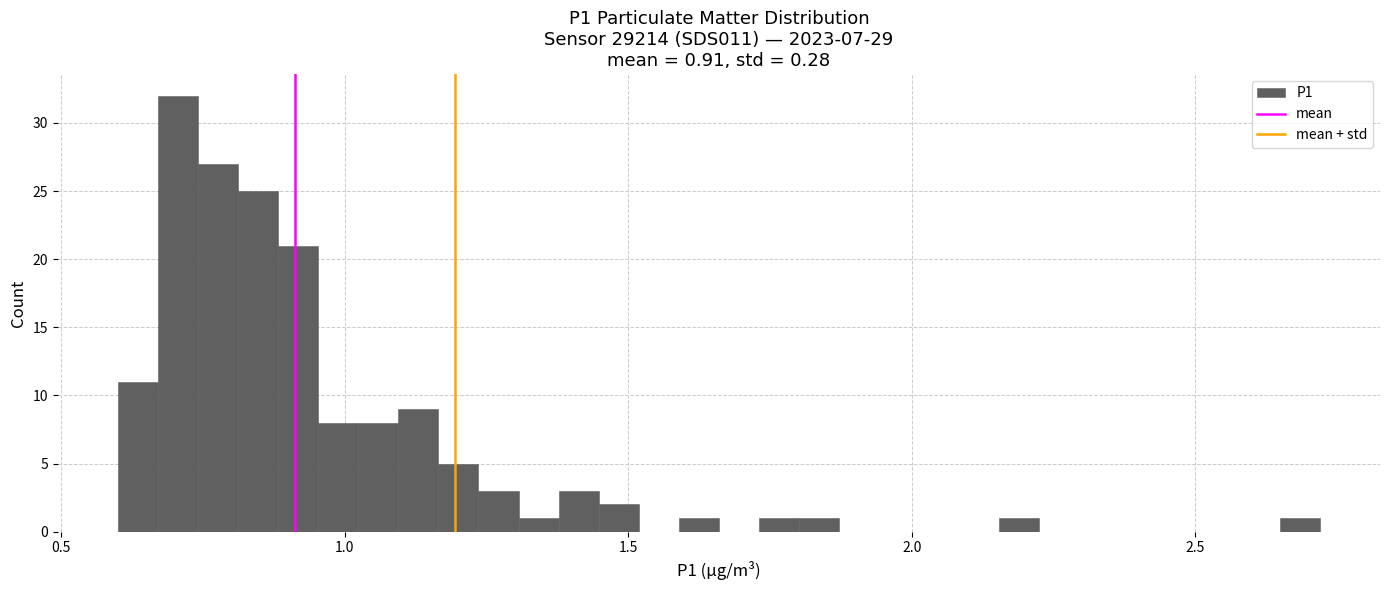

Around what value on the x-axis is the tallest bar? Give the approximate position of its centre, as read against the axis.

0.70